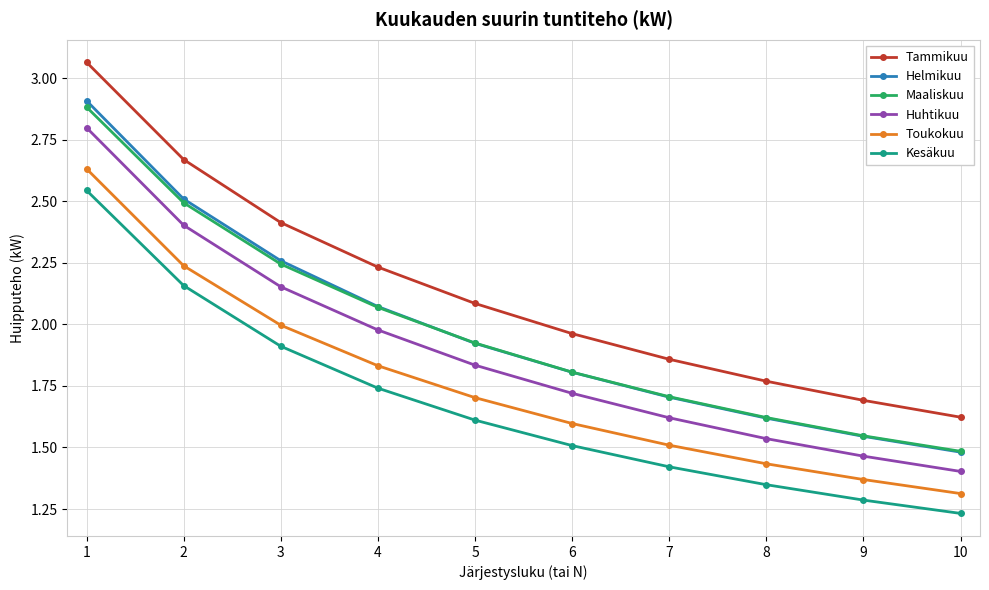

What are all the series names shown in the legend?

Tammikuu, Helmikuu, Maaliskuu, Huhtikuu, Toukokuu, Kesäkuu